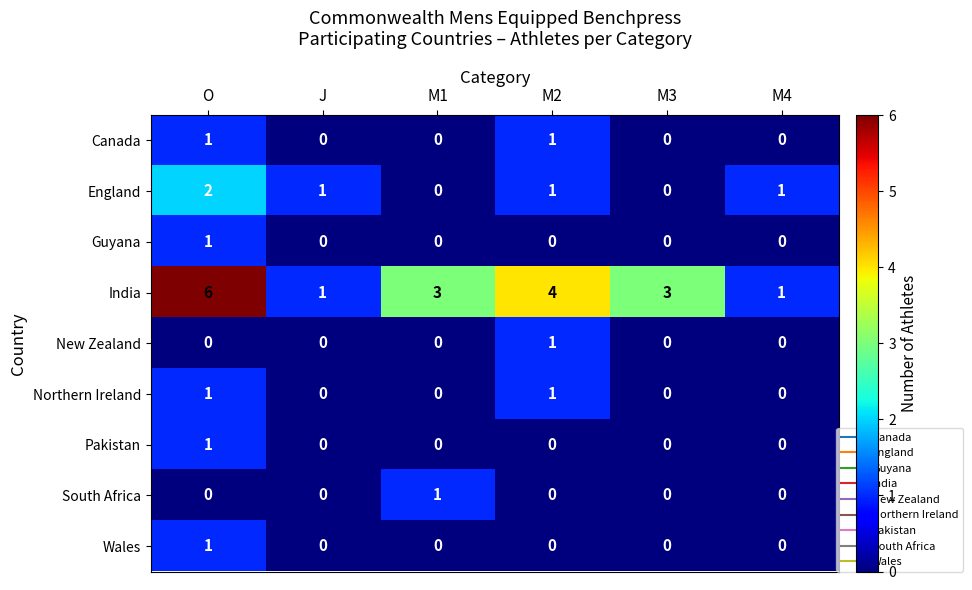

How many Canada values are between 0 and 1?

6